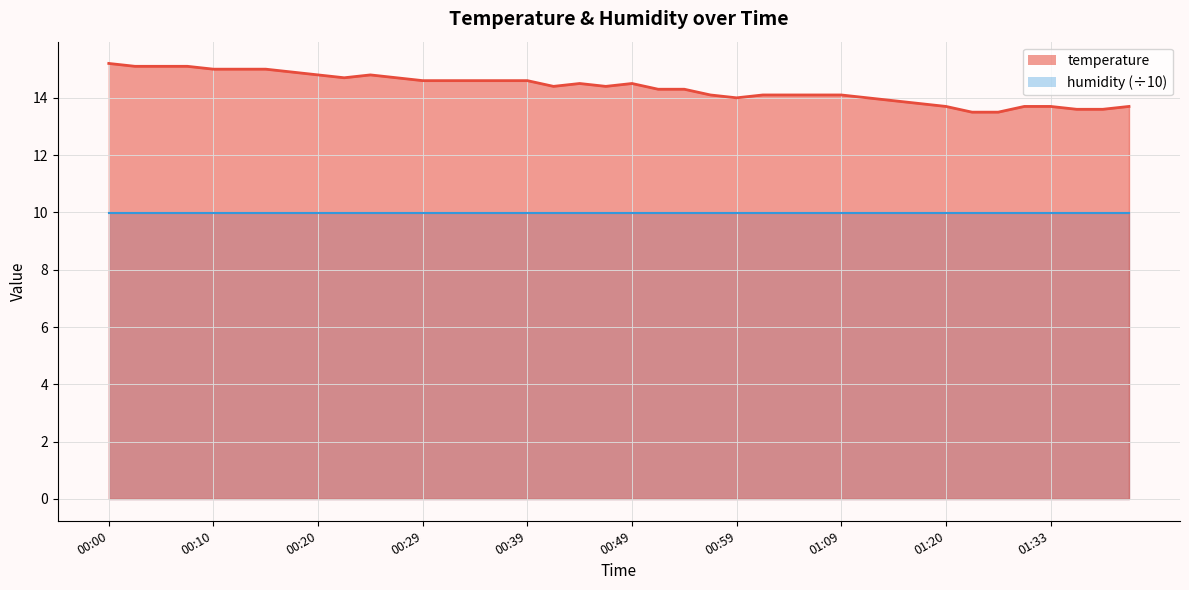

What is the difference between the second highest and minimum values?

1.6